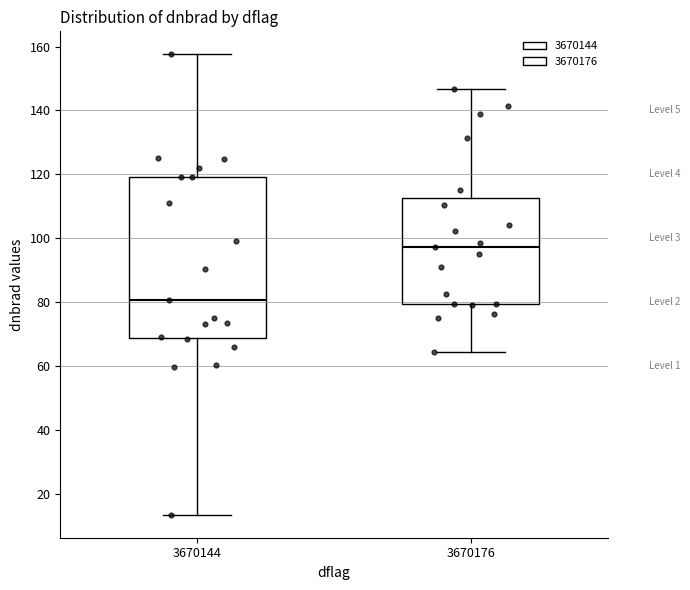

Reading left to right, transcribe this box plot: for each box, give where its median line is, the range the box spans, and where its two whiskers end, as read against the y-axis. The values are not printed on the chart, so give them approximately, as read against the axis.

3670144: median 80, box 68 to 120, whiskers 14 to 158
3670176: median 98, box 80 to 112, whiskers 64 to 146